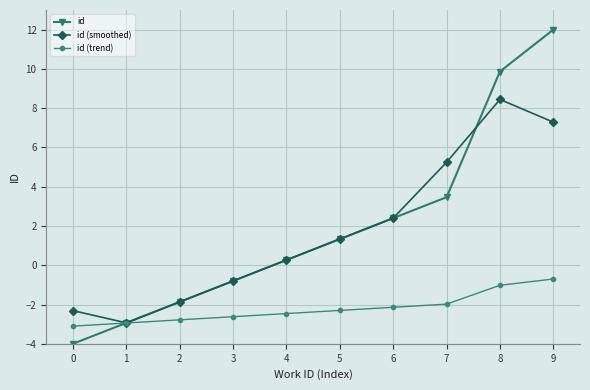

Where is id (trend) nearest to the value -1?

8